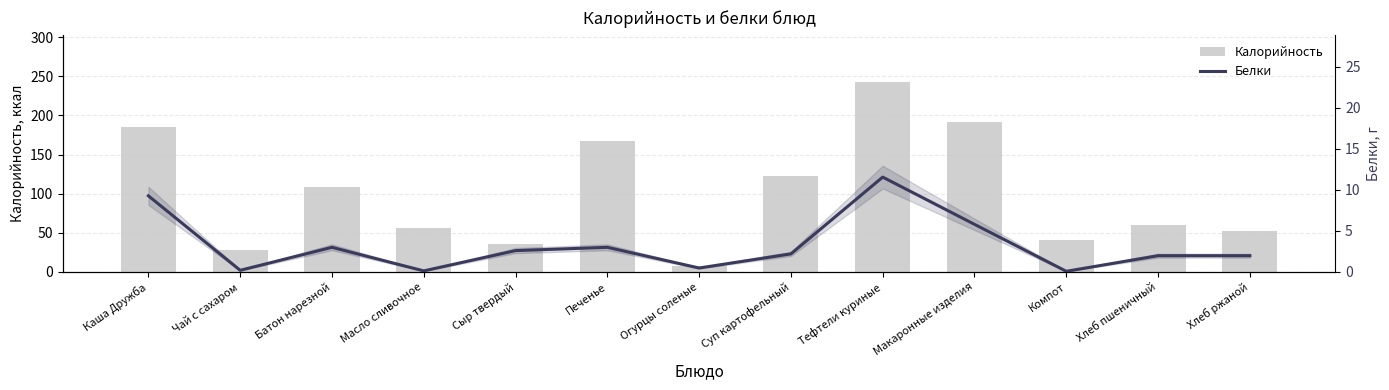

How many values in the Калорийность series are below 59?

6